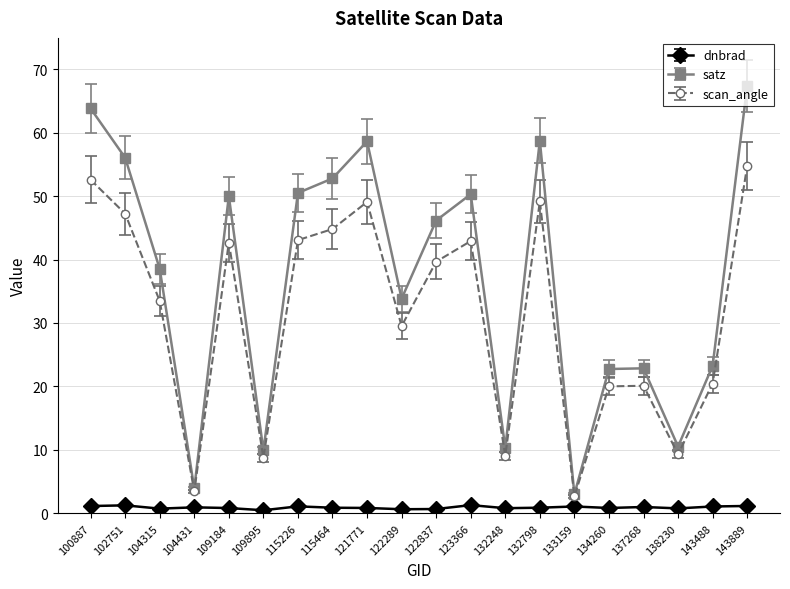

How many distinct data groups are displayed?

3